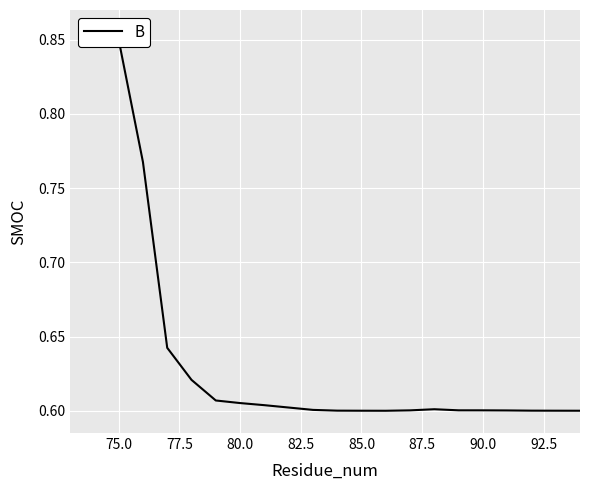

What is the greatest value displayed?

0.8